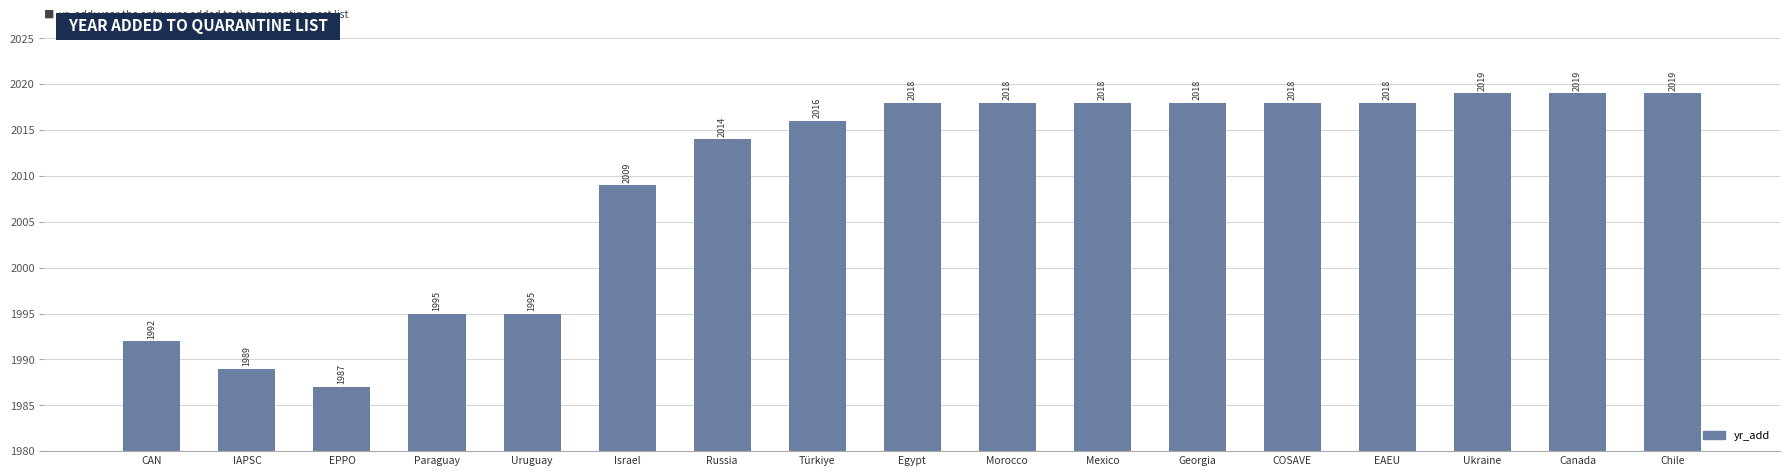

Which category has the lowest value across all series?

EPPO